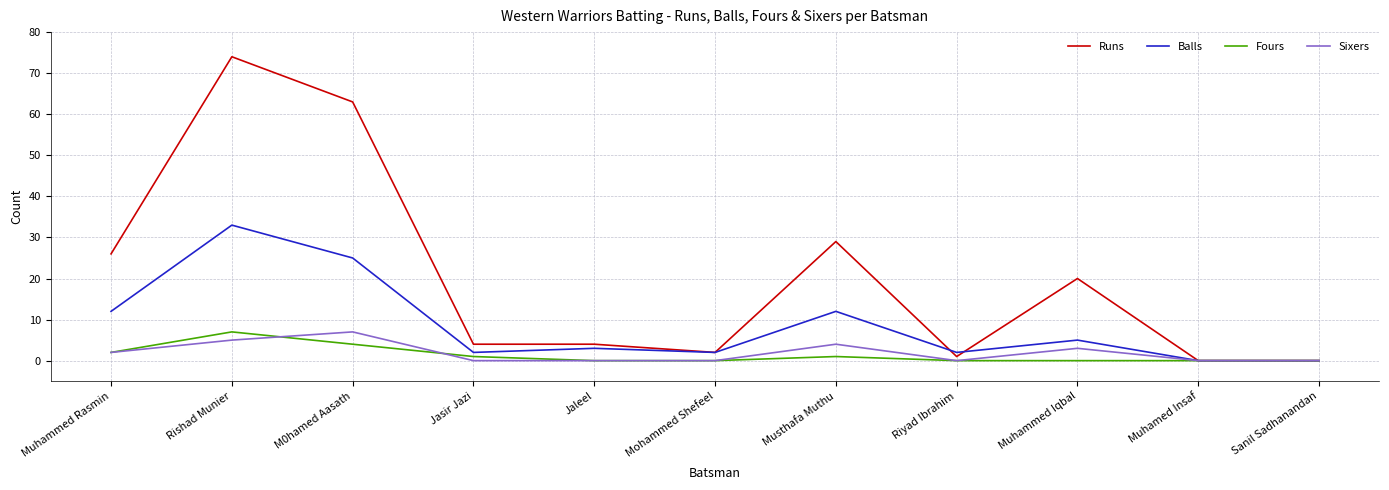

At which label does Sixers reach its peak?

M0hamed Aasath